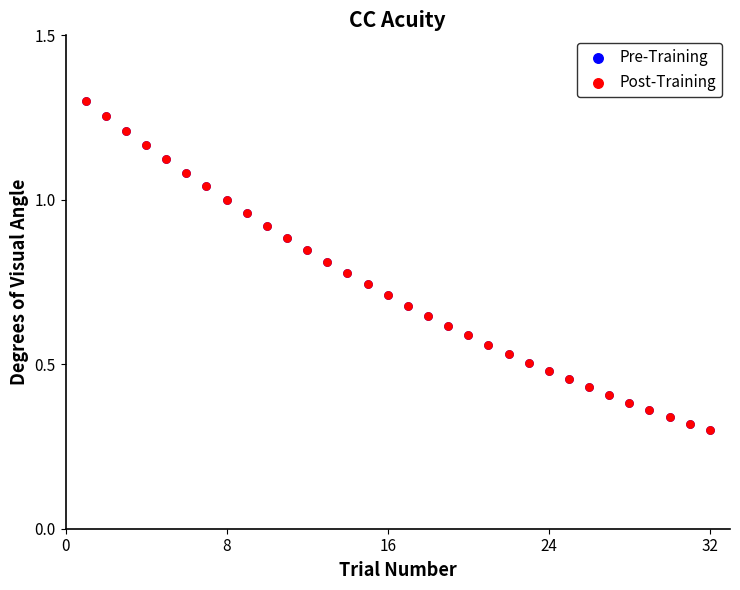

What are all the series names shown in the legend?

Pre-Training, Post-Training